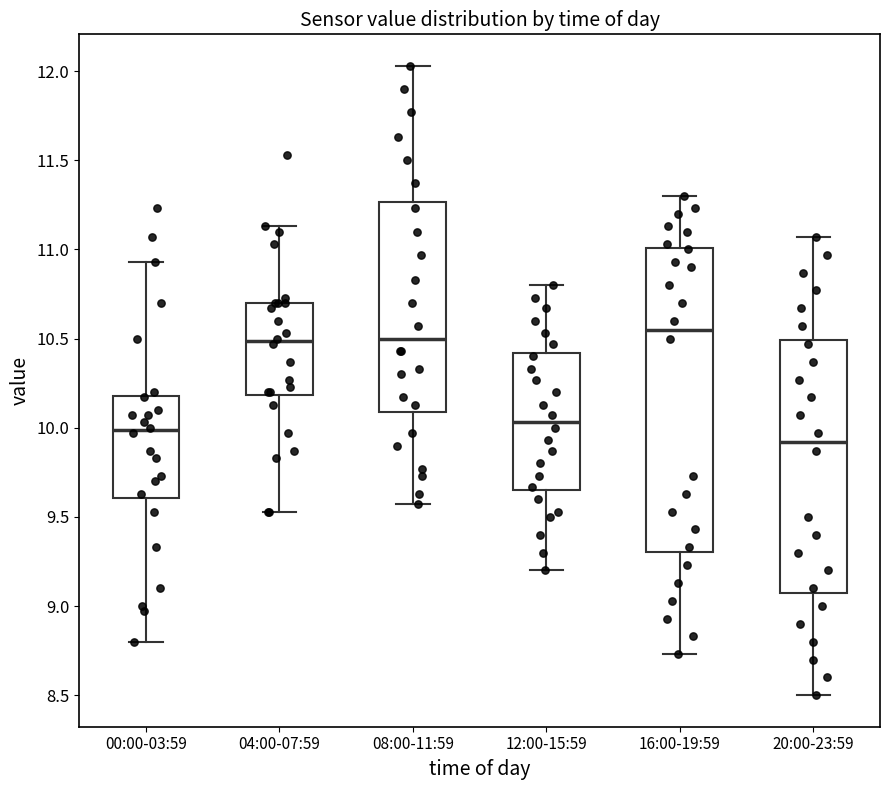

Reading left to right, transcribe this box plot: for each box, give where its median line is, the range the box spans, and where its two whiskers end, as read against the y-axis. The values are not printed on the chart, so give them approximately, as read against the axis.

00:00-03:59: median 10.00, box 9.60 to 10.20, whiskers 8.80 to 10.95
04:00-07:59: median 10.50, box 10.20 to 10.70, whiskers 9.55 to 11.15
08:00-11:59: median 10.50, box 10.10 to 11.25, whiskers 9.55 to 12.05
12:00-15:59: median 10.05, box 9.65 to 10.40, whiskers 9.20 to 10.80
16:00-19:59: median 10.55, box 9.30 to 11.00, whiskers 8.75 to 11.30
20:00-23:59: median 9.90, box 9.10 to 10.50, whiskers 8.50 to 11.05